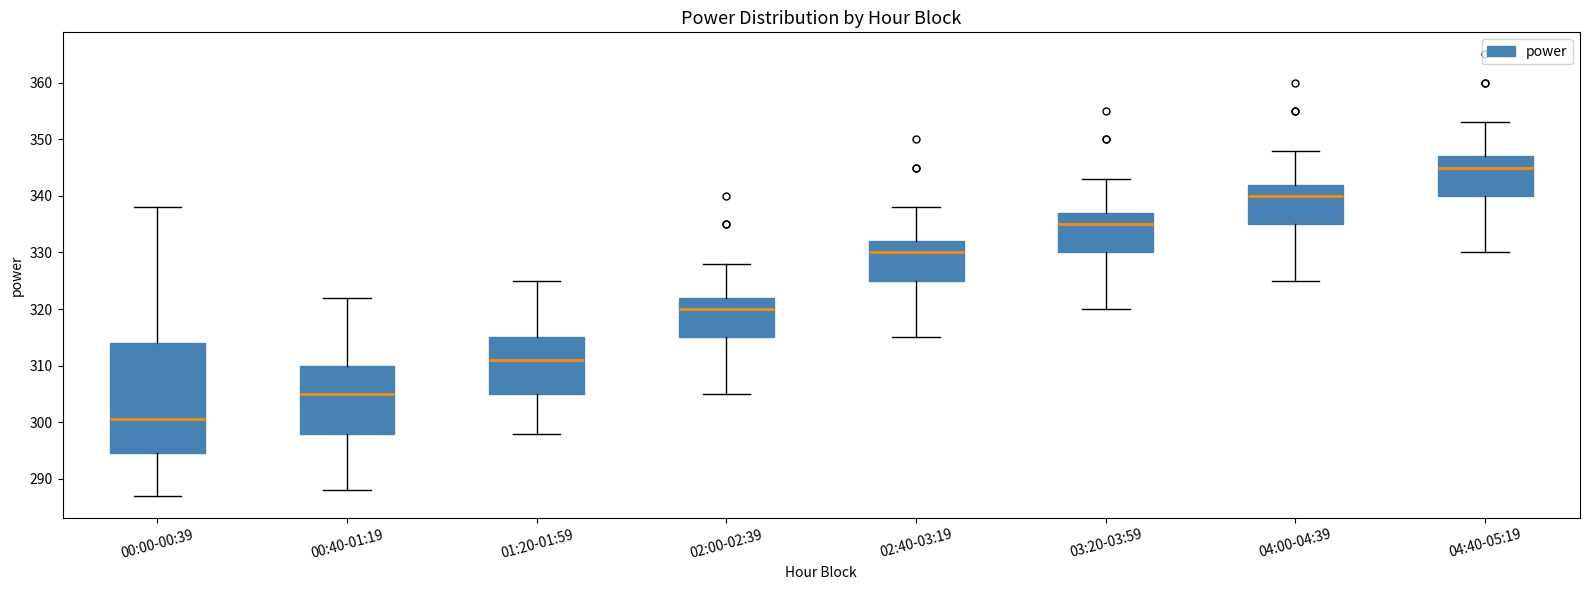

Which box has the highest median line?

04:40-05:19